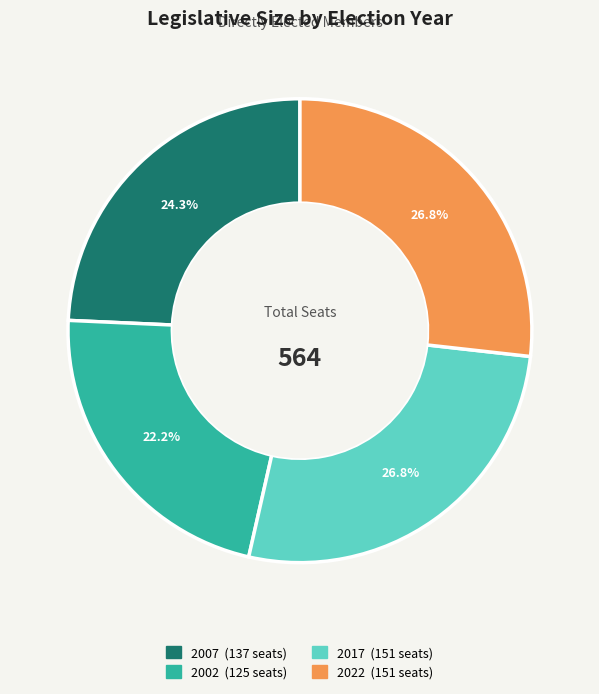

To the nearest percent, what portion does 2007 represent?

24%